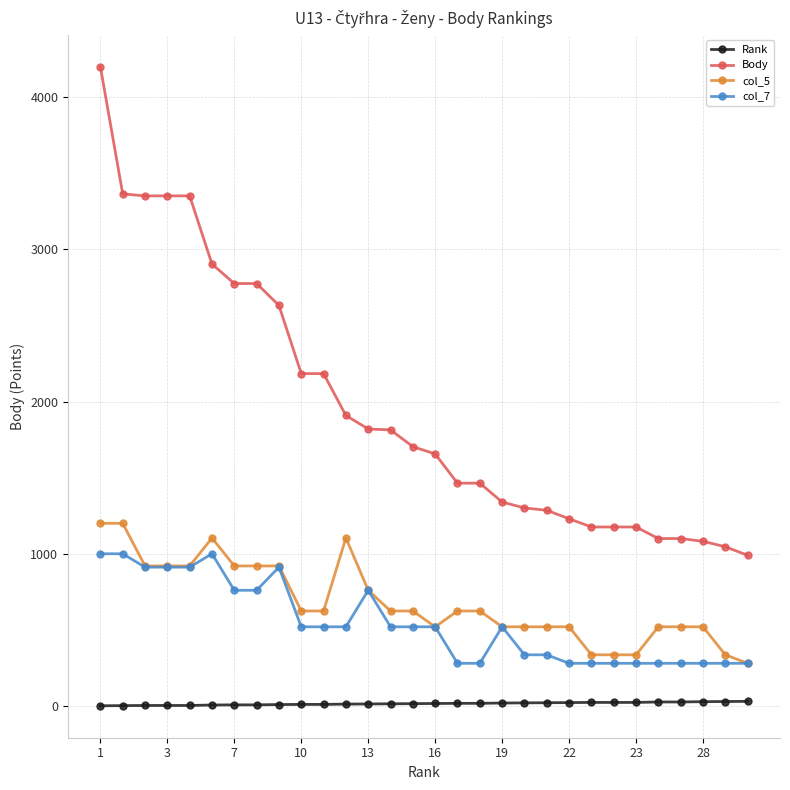

Which series has the largest total across all categories?

Body